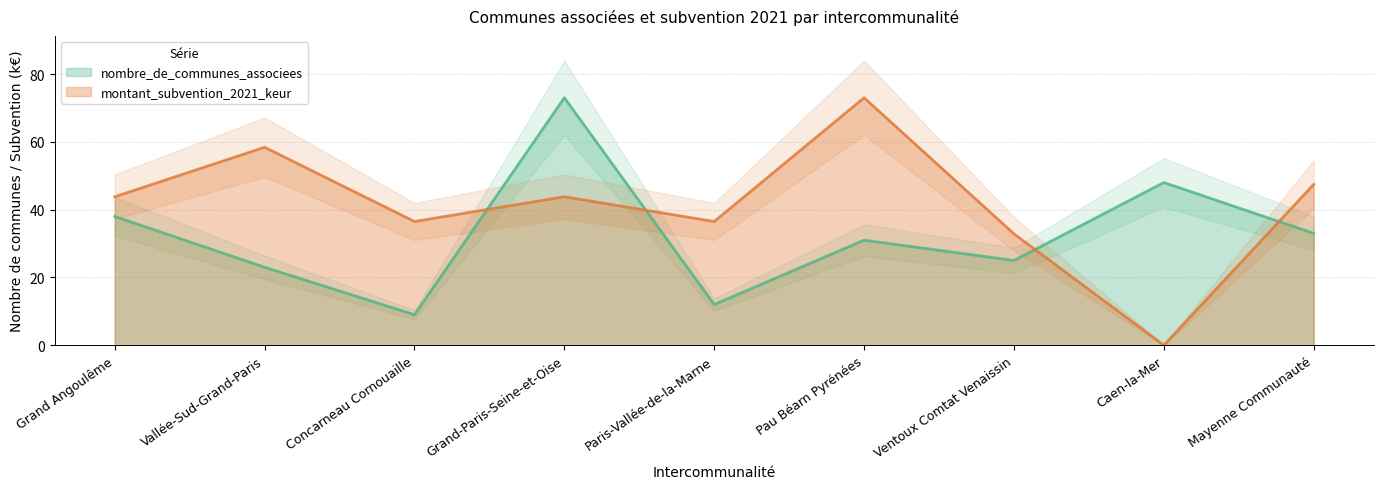

What are all the series names shown in the legend?

nombre_de_communes_associees, montant_subvention_2021_keur